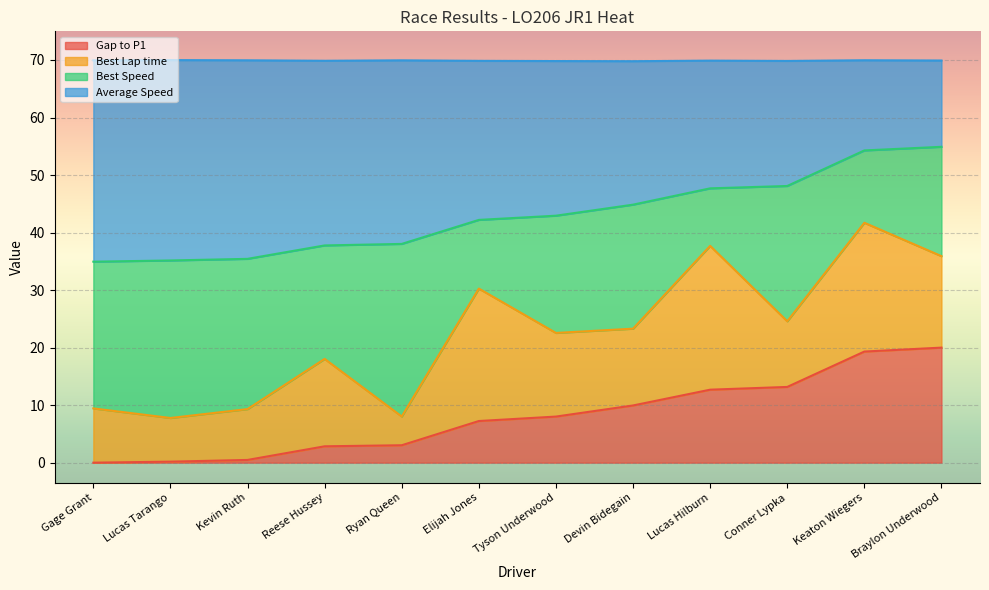

True or false: Average Speed and Gap to P1 intersect in this chart.

False